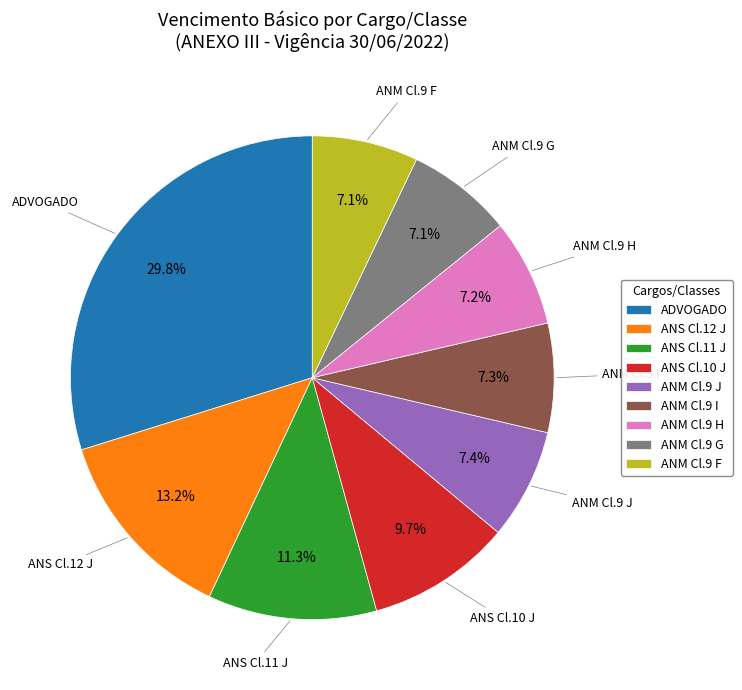

Is there a majority slice in this chart?

No